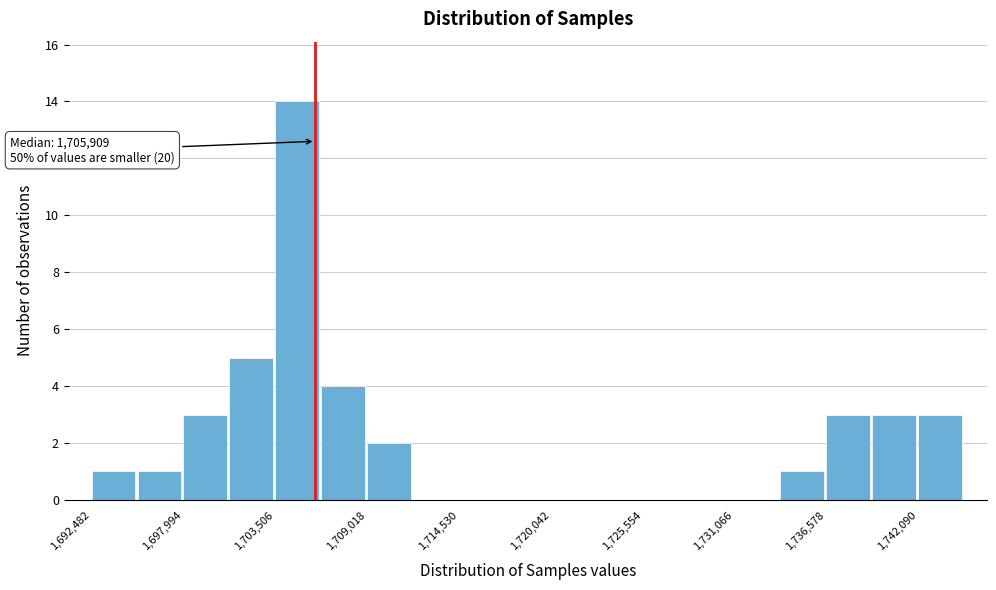

Around what value on the x-axis is the tallest bar? Give the approximate position of its centre, as read against the axis.

1705000